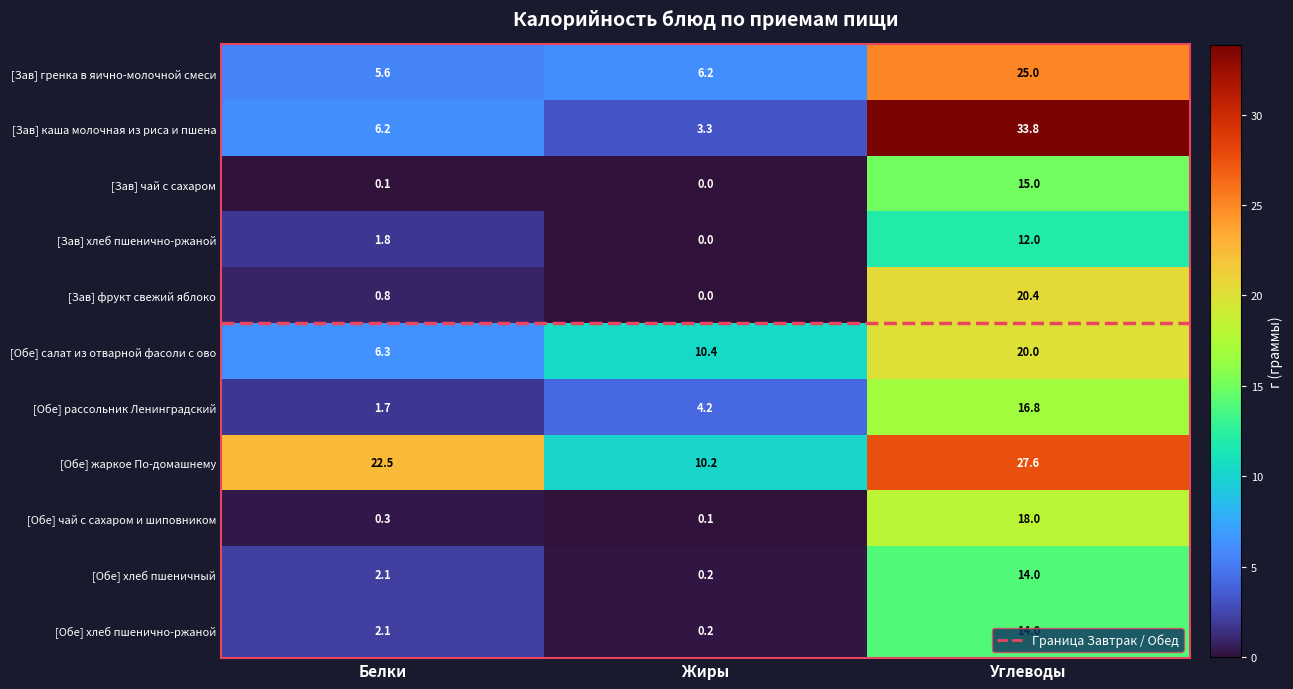

The value of [Обе] салат из отварной фасоли с ово at Углеводы is 32.5. True or false?

False